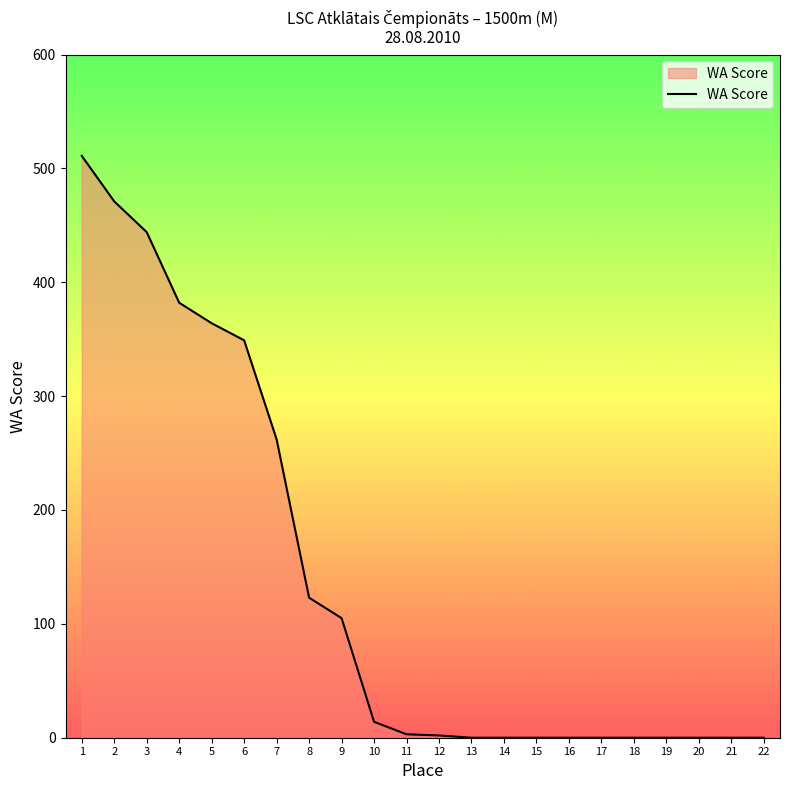

How many lines are shown in the chart?

1